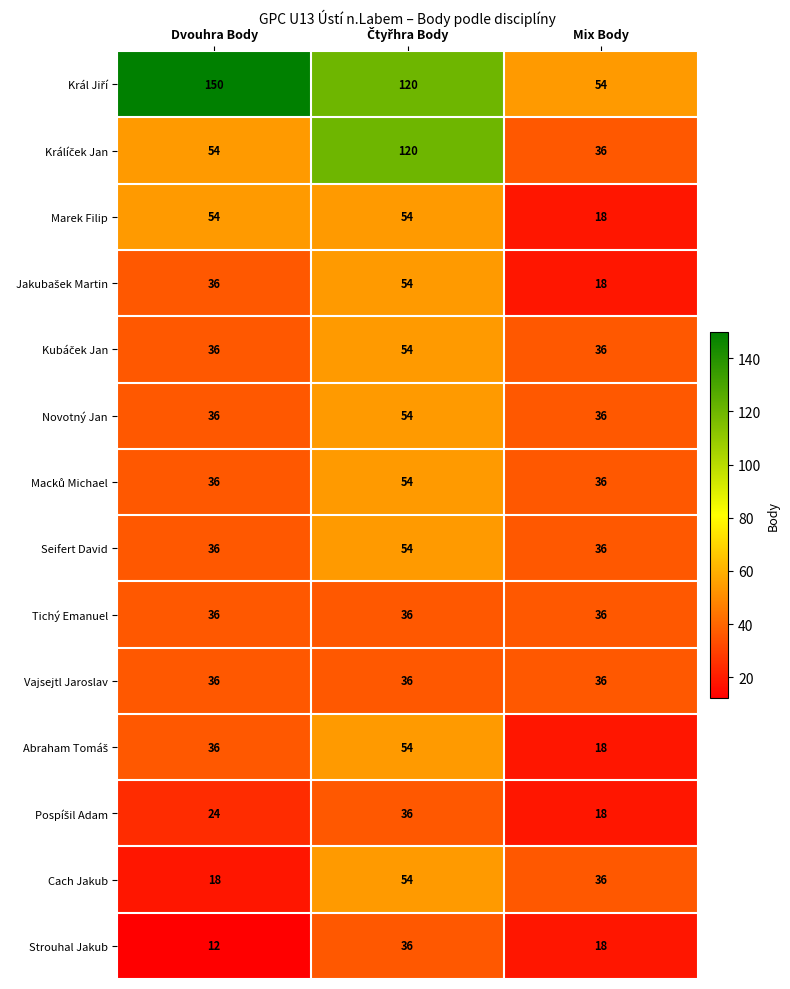

How many Strouhal Jakub values are between 12 and 36?

3